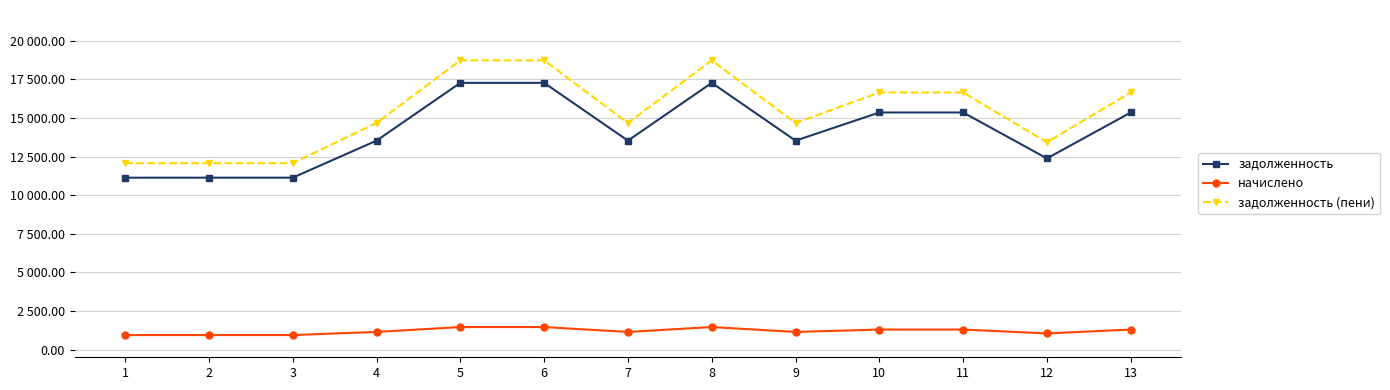

True or false: задолженность (пени) and начислено cross at least once.

False